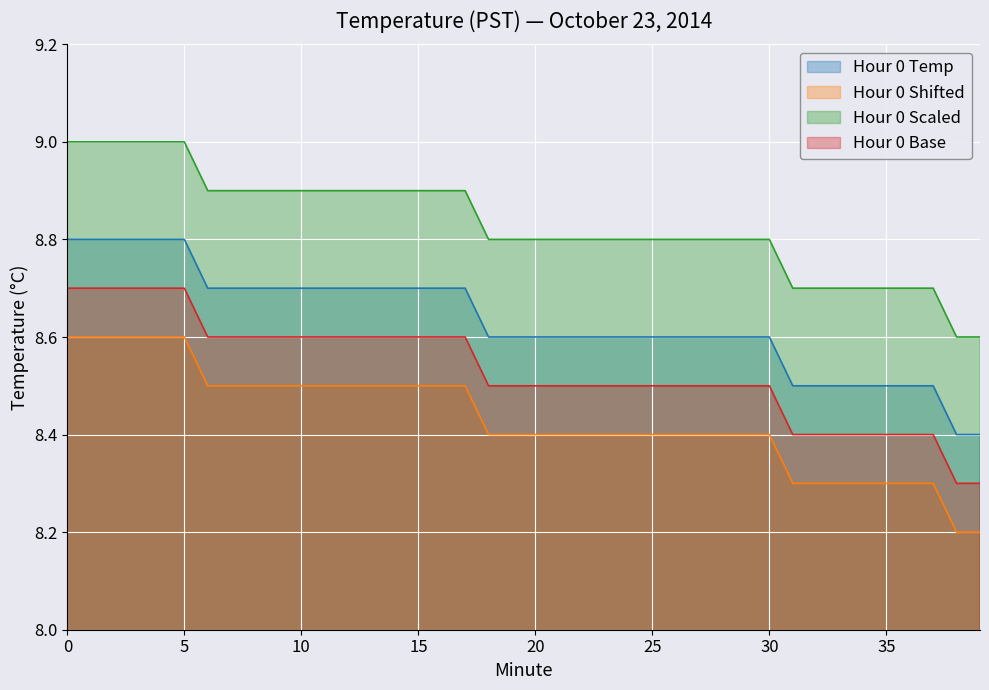

Which series has the widest spread of values?

Hour 0 Temp